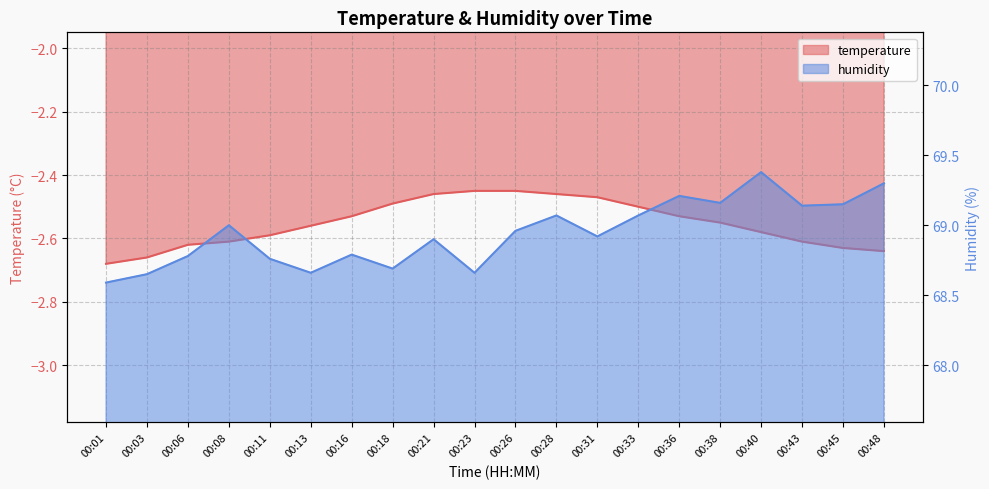

Which has a higher value, 00:31 or 00:13?

00:31